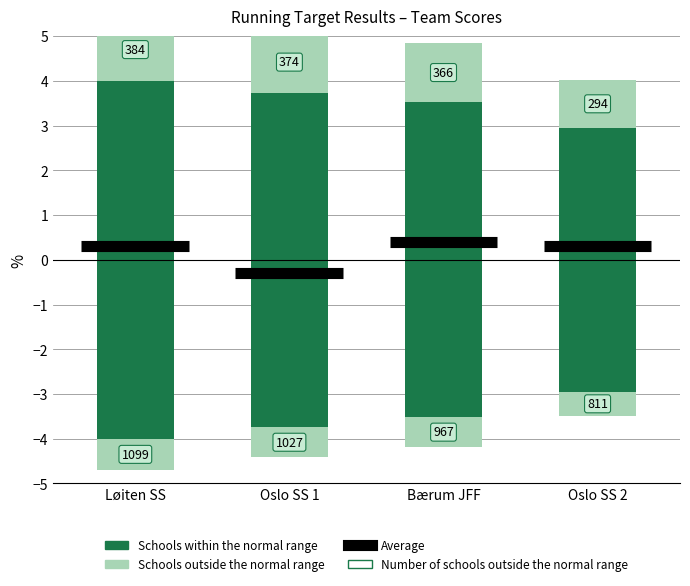

The value of Schools outside the normal range at Oslo SS 2 is 1.5. True or false?

False